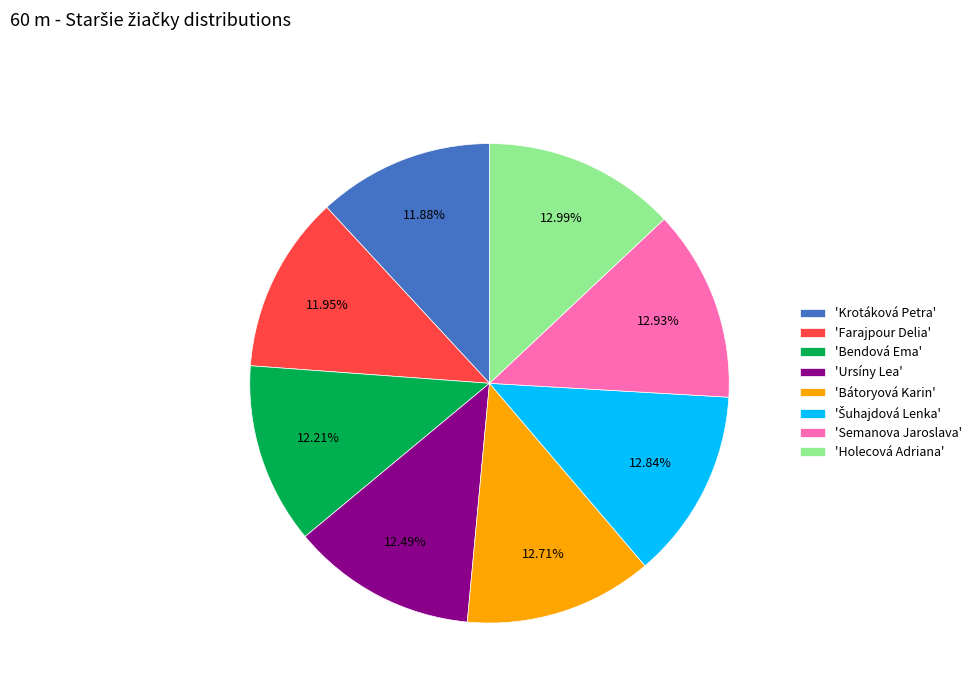

Is there any slice that represents more than half of the pie?

No